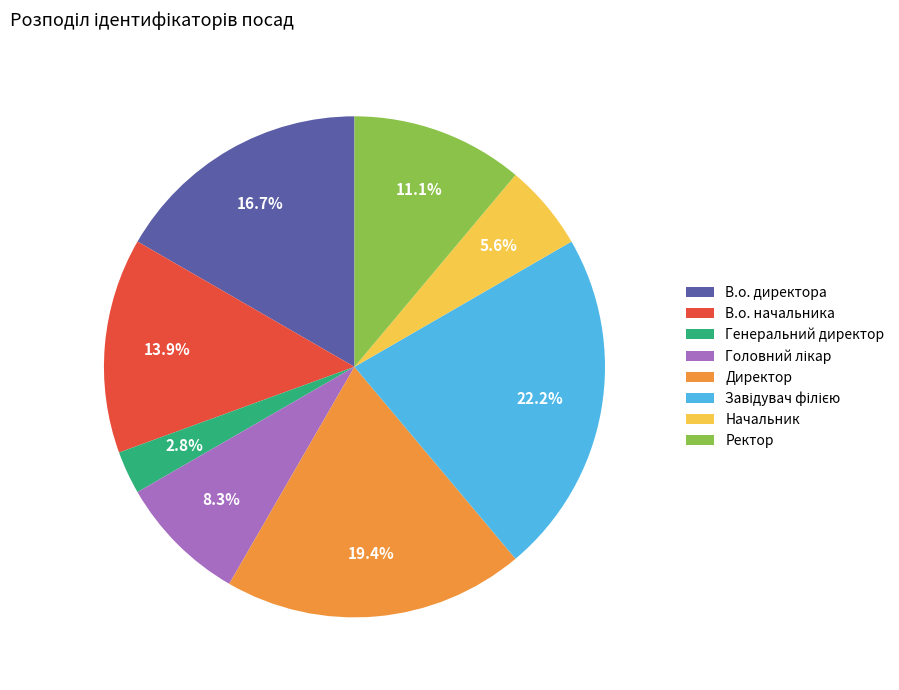

Is there any slice that represents more than half of the pie?

No